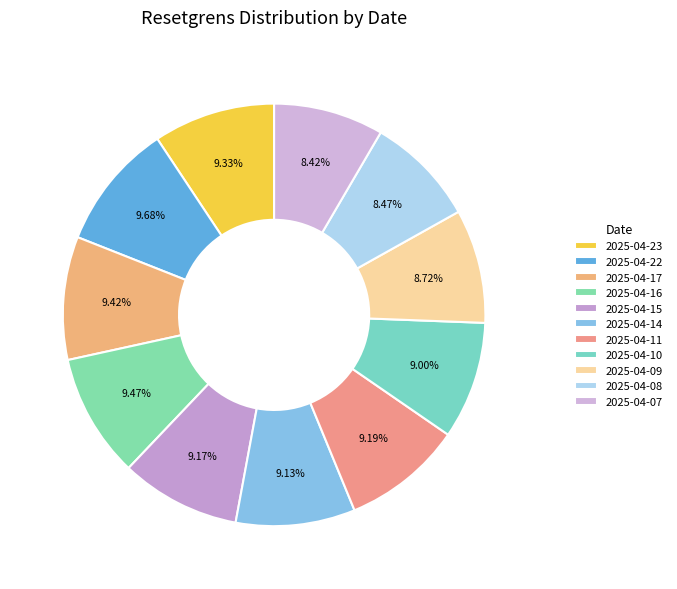

To the nearest percent, what percentage of the pie is 2025-04-08?

8%